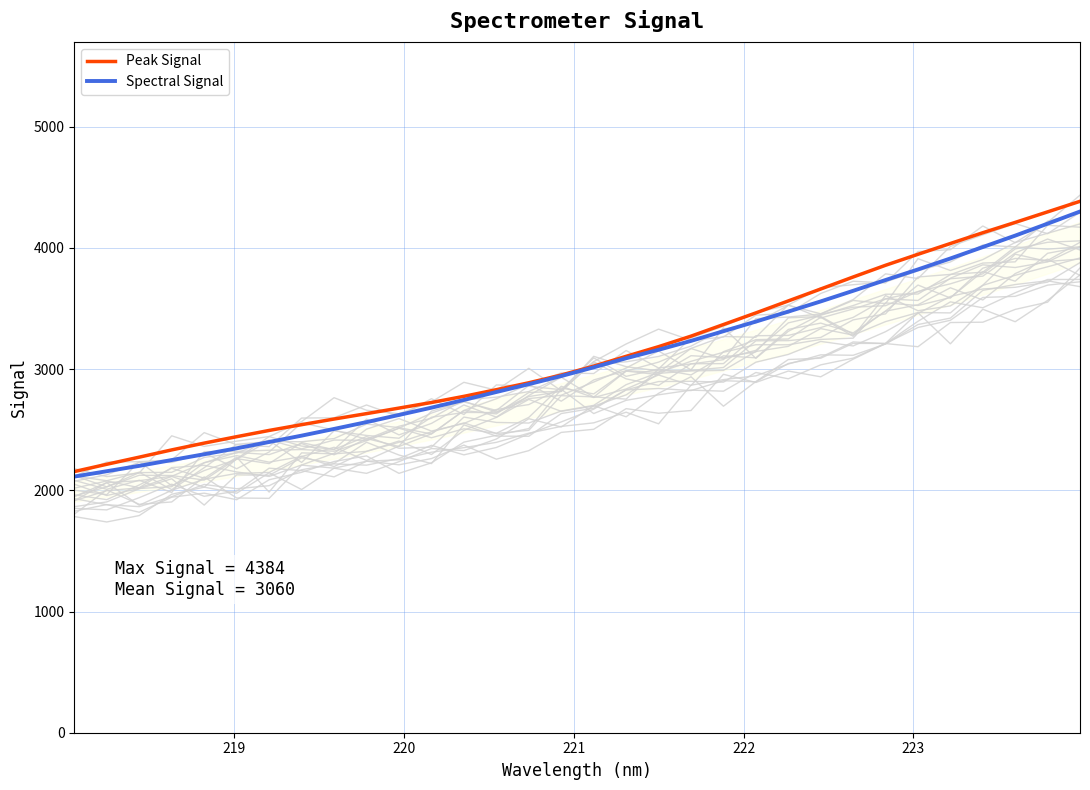

Is this an area chart (filled region under the line)?

No